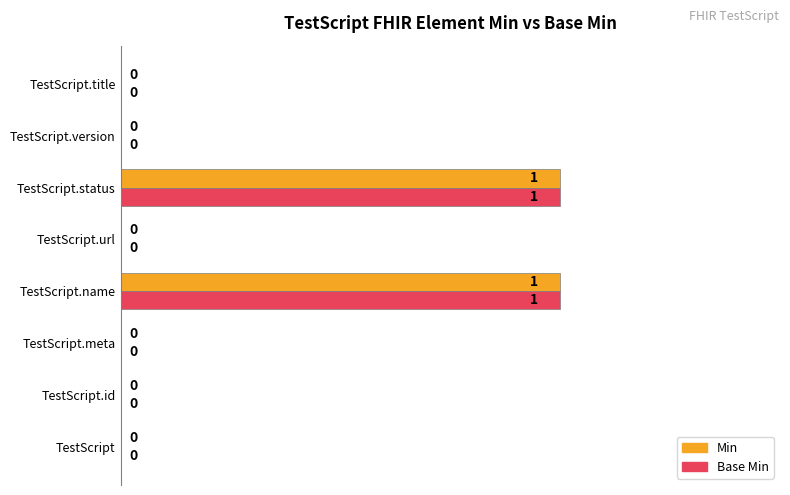

True or false: Min has a value of -1 at TestScript.url.

False